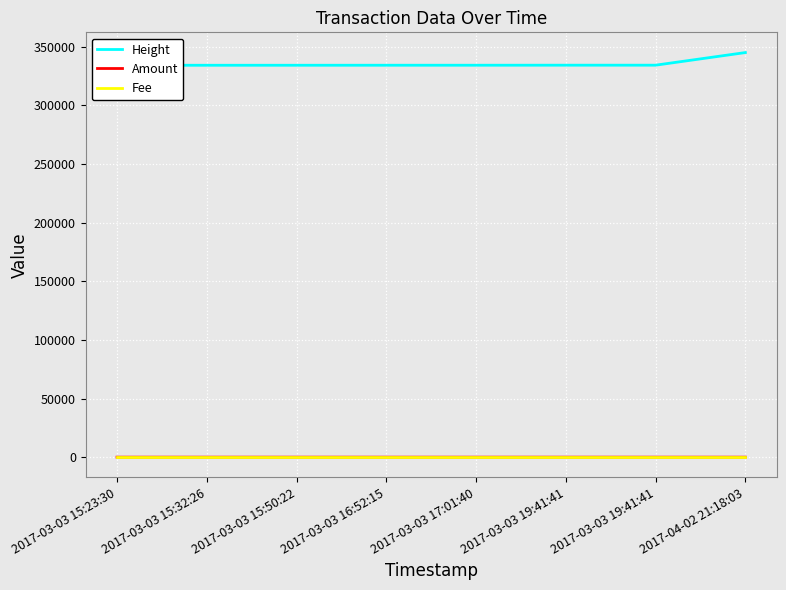

Where is Height nearest to the value 339584?

2017-03-03 19:41:41